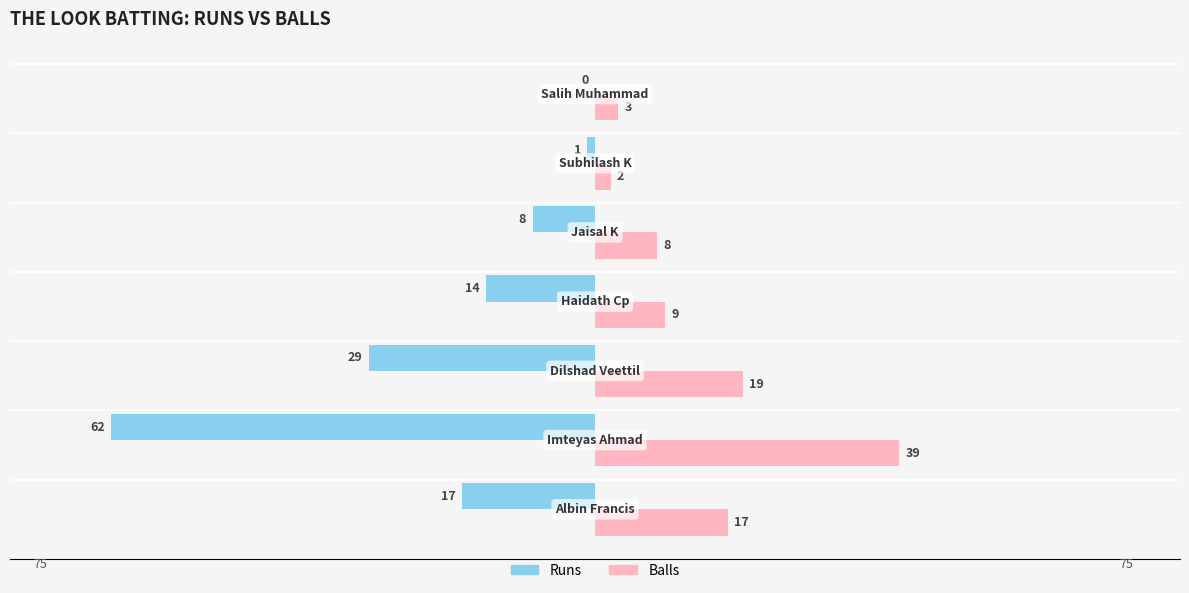

What is the sum of all Runs values?

-131